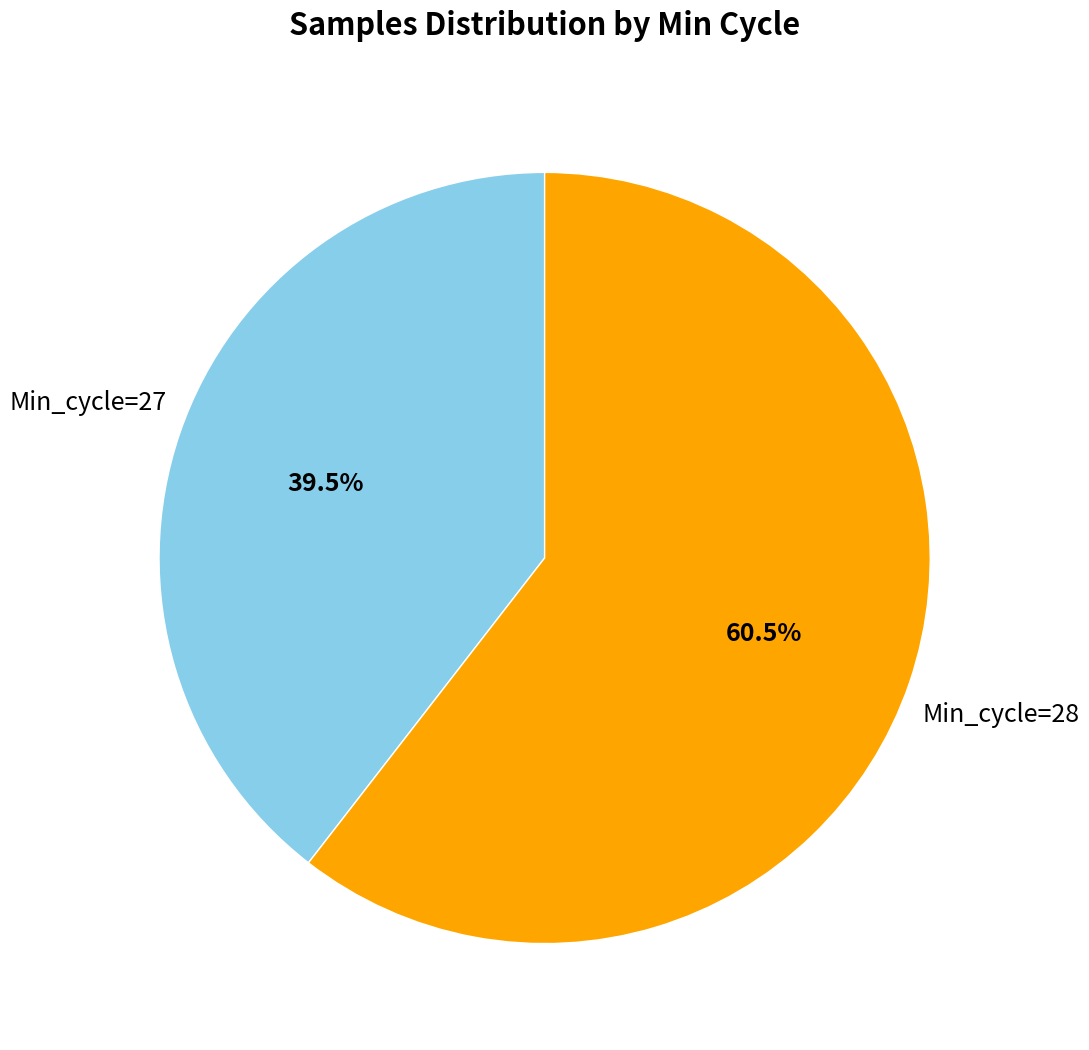

To the nearest percent, what is the average slice percentage?

50%